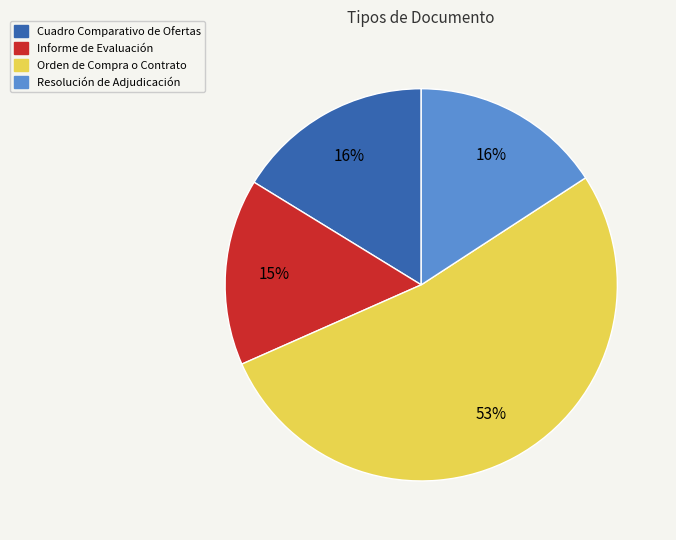

To the nearest percent, what percentage of the pie is Resolución de Adjudicación?

16%